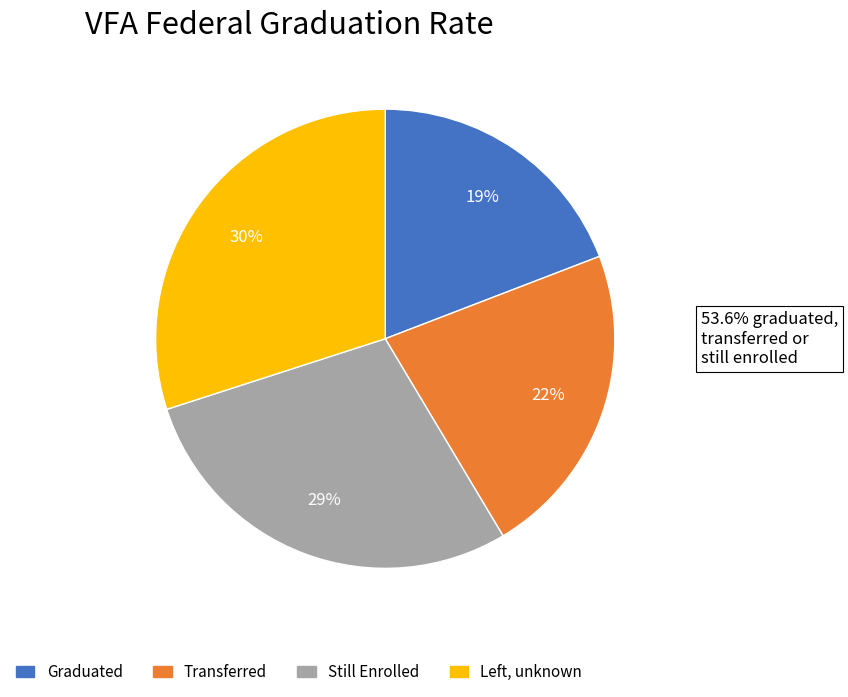

To the nearest percent, what portion does Transferred represent?

22%